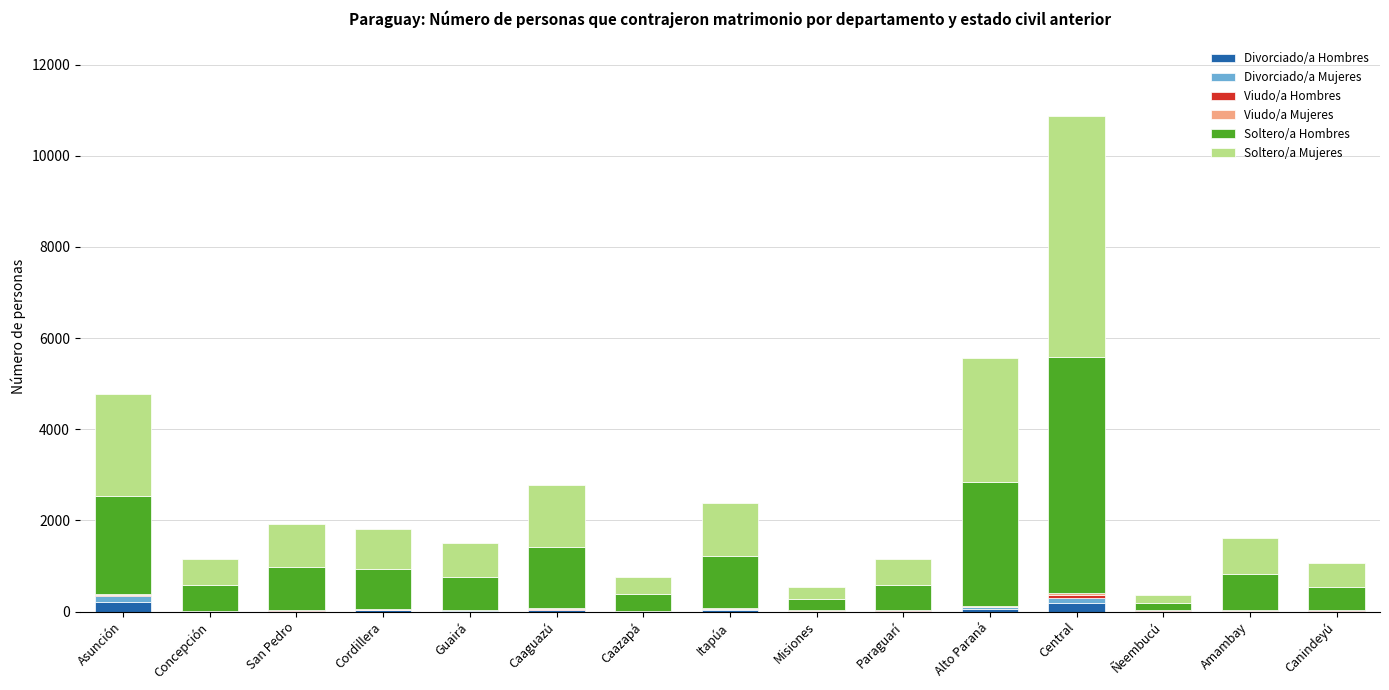

At which category is the sum across all series the highest?

Central